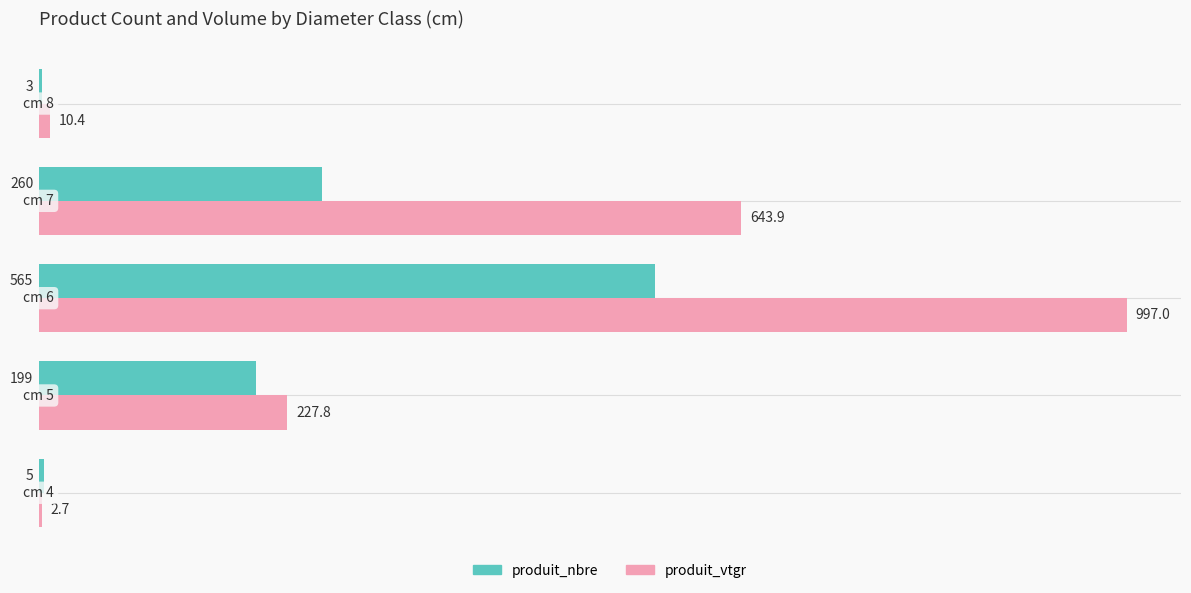

What is the greatest value displayed?

997.0